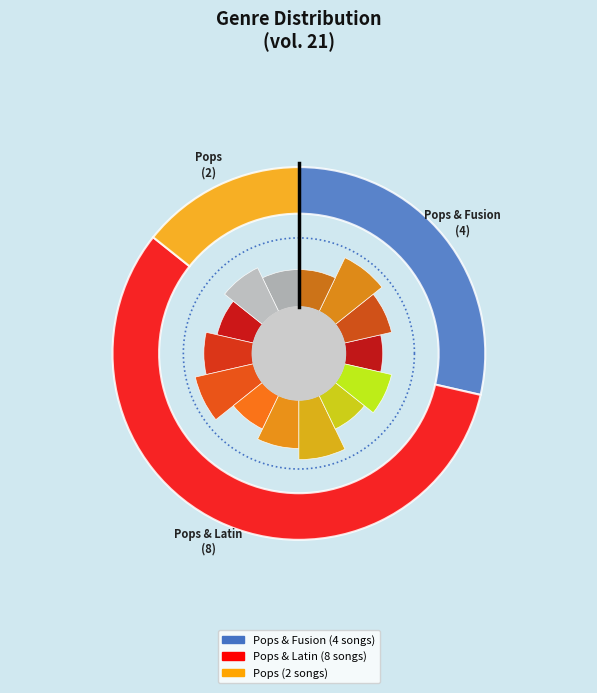

Count the number of slices in the pie.

3